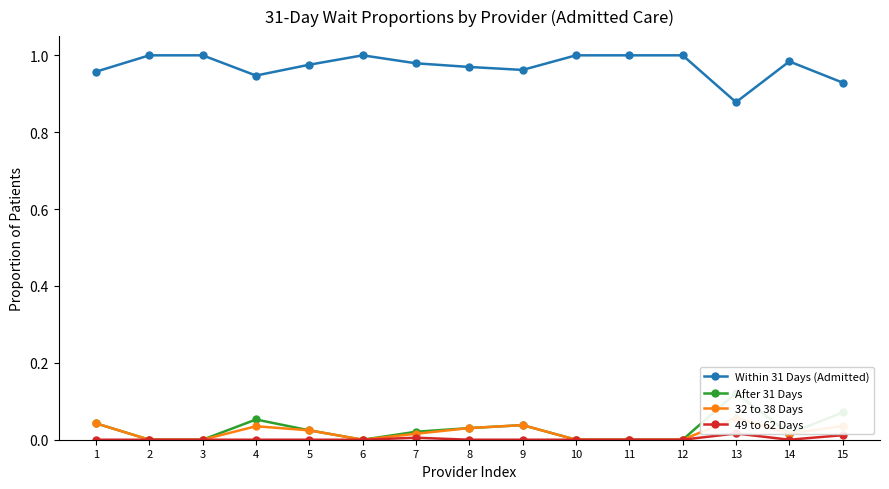

At which label does 49 to 62 Days reach its peak?

13